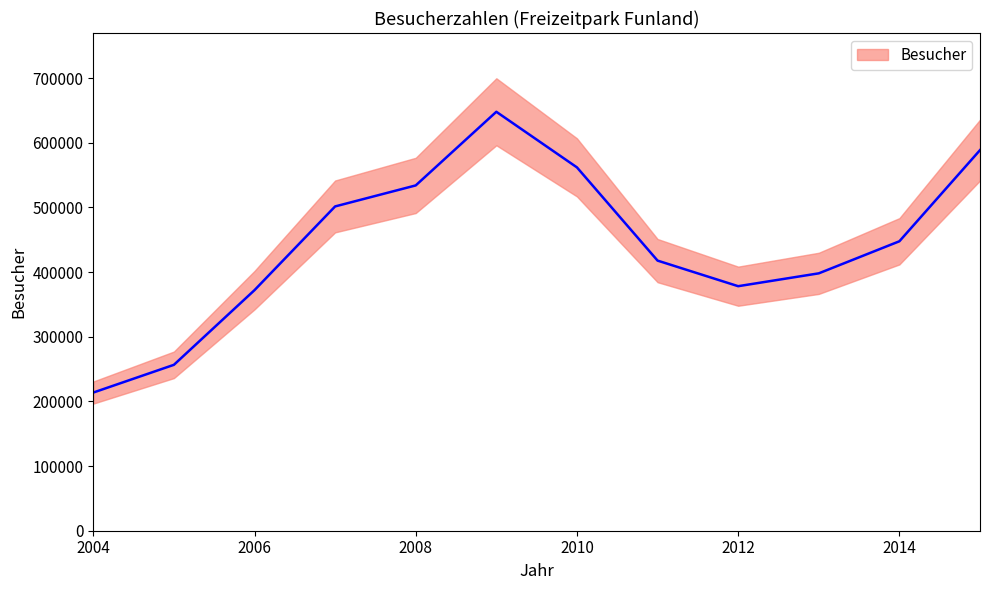

Reading left to right, extract all data points from this chart.

213700	256600	372100	501600	534100	648000	562000	417800	378230	398100	447700	588700